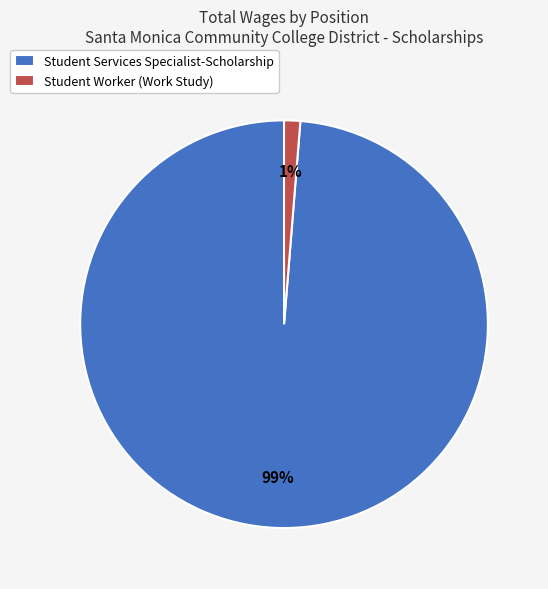

True or false: Student Services Specialist-Scholarship accounts for 84% of the total.

False